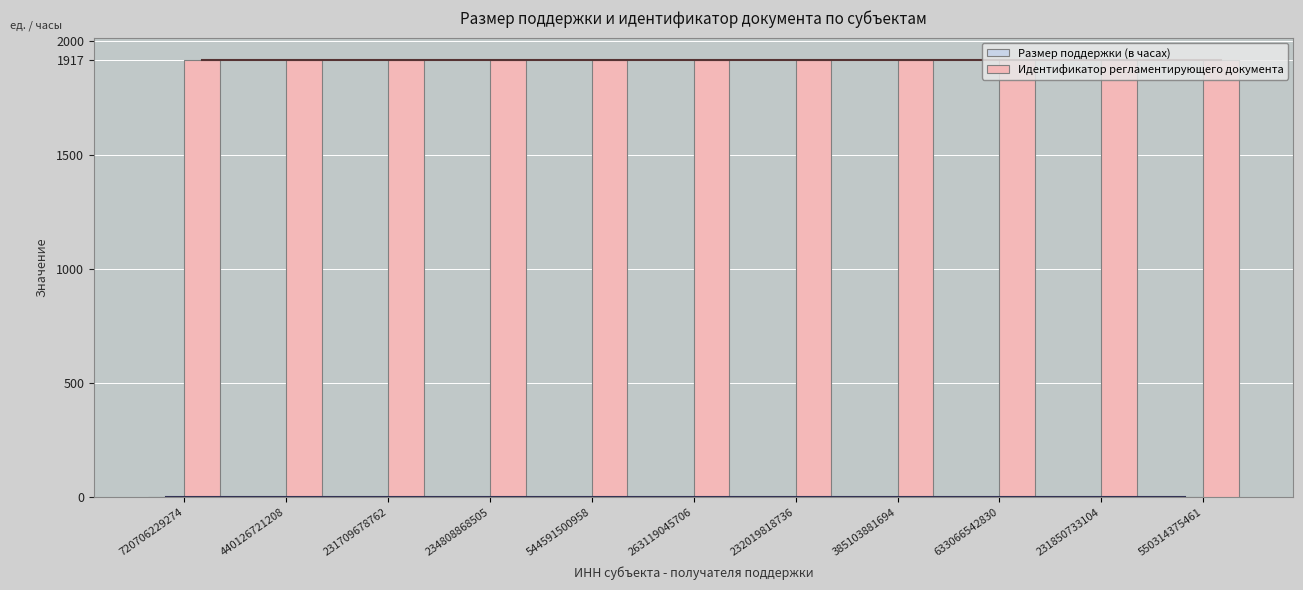

True or false: Идентификатор регламентирующего документа has a value of 1917 at 232019818736.

True